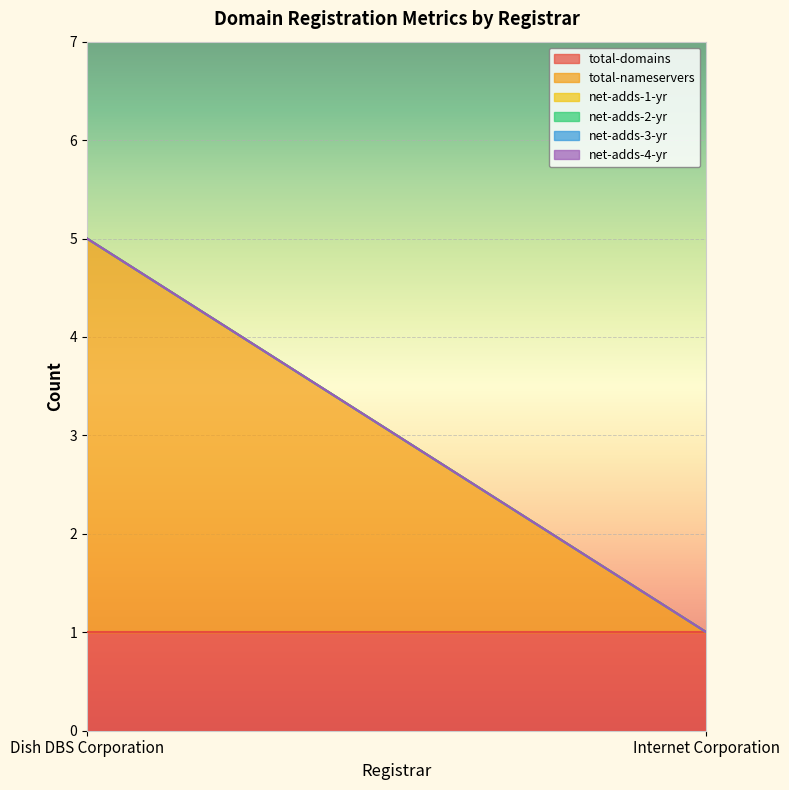

List the series in order of their peak value, highest first.

total-nameservers, total-domains, net-adds-1-yr, net-adds-2-yr, net-adds-3-yr, net-adds-4-yr